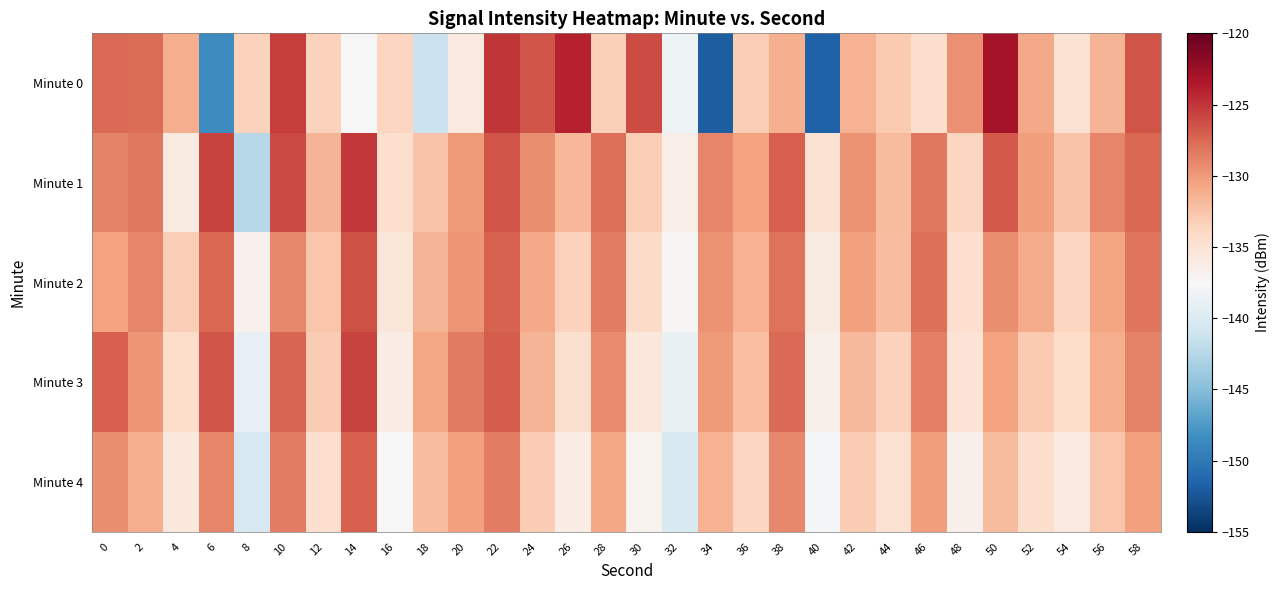

Reading left to right, transcribe all the data shown in this chart.

Minute 0: 0=-127.6	2=-127.7	4=-131.2	6=-148.6	8=-133.4	10=-125.4	12=-133.5	14=-137.4	16=-133.8	18=-141.3	20=-135.7	22=-125.0	24=-126.4	26=-124.0	28=-133.3	30=-126.0	32=-138.3	34=-151.9	36=-133.2	38=-131.3	40=-151.6	42=-131.4	44=-133.0	46=-134.4	48=-129.6	50=-122.9	52=-130.9	54=-134.9	56=-131.5	58=-126.5
Minute 1: 0=-128.9	2=-128.3	4=-135.9	6=-125.7	8=-142.5	10=-126.0	12=-131.5	14=-125.2	16=-134.5	18=-132.4	20=-130.0	22=-126.5	24=-129.3	26=-131.7	28=-127.8	30=-133.2	32=-136.4	34=-128.9	36=-130.5	38=-127.1	40=-134.8	42=-129.6	44=-131.9	46=-128.3	48=-133.7	50=-126.8	52=-130.2	54=-132.5	56=-129.0	58=-127.4
Minute 2: 0=-130.5	2=-128.9	4=-133.2	6=-127.4	8=-136.8	10=-129.1	12=-132.7	14=-126.3	16=-135.4	18=-131.6	20=-129.8	22=-127.2	24=-130.9	26=-133.5	28=-128.6	30=-134.1	32=-137.3	34=-129.7	36=-131.4	38=-128.0	40=-135.9	42=-130.3	44=-132.1	46=-127.8	48=-134.5	50=-129.4	52=-131.0	54=-133.8	56=-130.6	58=-128.2
Minute 3: 0=-127.1	2=-129.8	4=-134.3	6=-126.5	8=-138.9	10=-127.3	12=-133.0	14=-125.7	16=-136.2	18=-130.8	20=-128.4	22=-126.9	24=-131.5	26=-134.7	28=-129.2	30=-135.6	32=-138.8	34=-130.1	36=-132.3	38=-127.6	40=-136.5	42=-131.8	44=-133.4	46=-128.7	48=-135.1	50=-130.5	52=-132.9	54=-134.3	56=-131.2	58=-128.8
Minute 4: 0=-129.4	2=-131.2	4=-135.7	6=-128.9	8=-140.3	10=-128.6	12=-134.5	14=-127.0	16=-137.6	18=-132.1	20=-130.3	22=-128.5	24=-133.0	26=-136.2	28=-130.7	30=-136.9	32=-140.1	34=-131.4	36=-133.8	38=-129.1	40=-137.9	42=-133.1	44=-134.9	46=-130.2	48=-136.6	50=-131.9	52=-134.4	54=-135.8	56=-132.7	58=-130.3